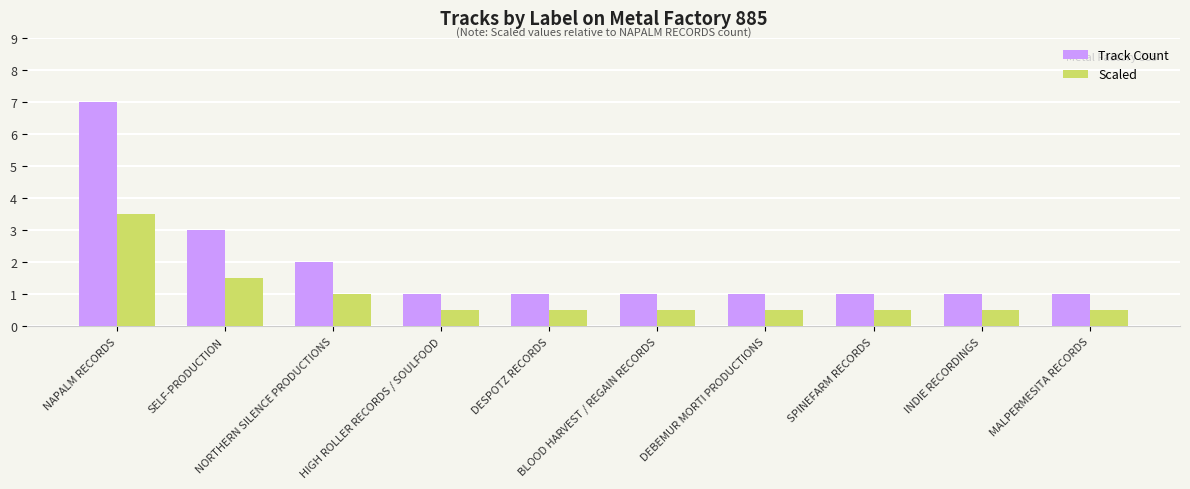

What is the greatest value displayed?

7.0